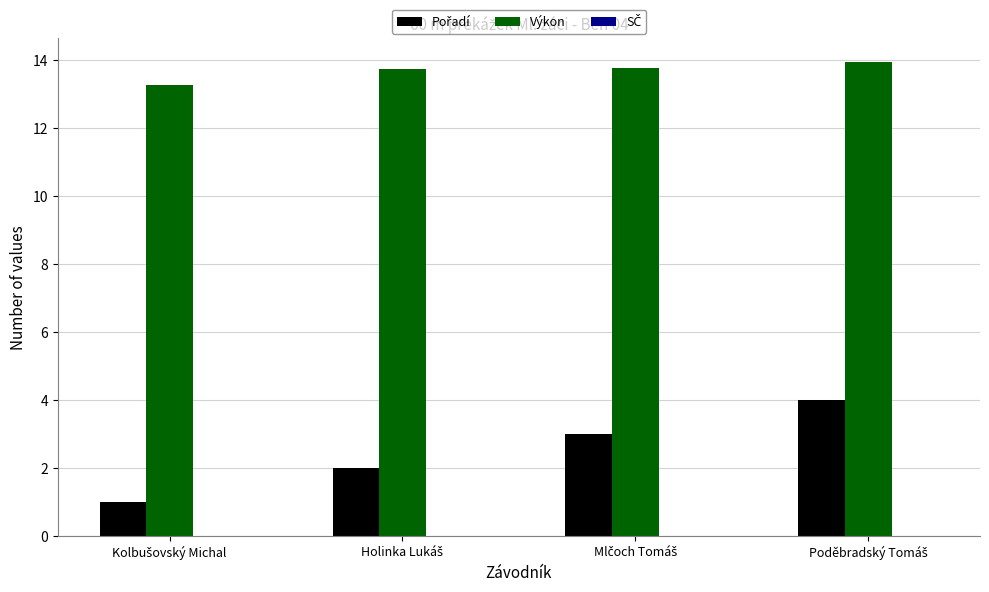

What is the smallest value displayed?

1.0